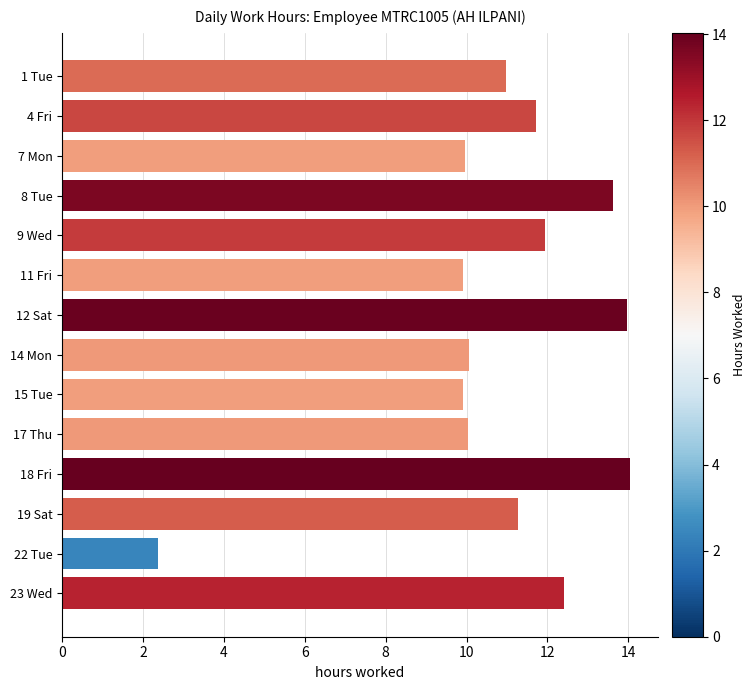

What is the value of the 5th bar from the top?

11.9